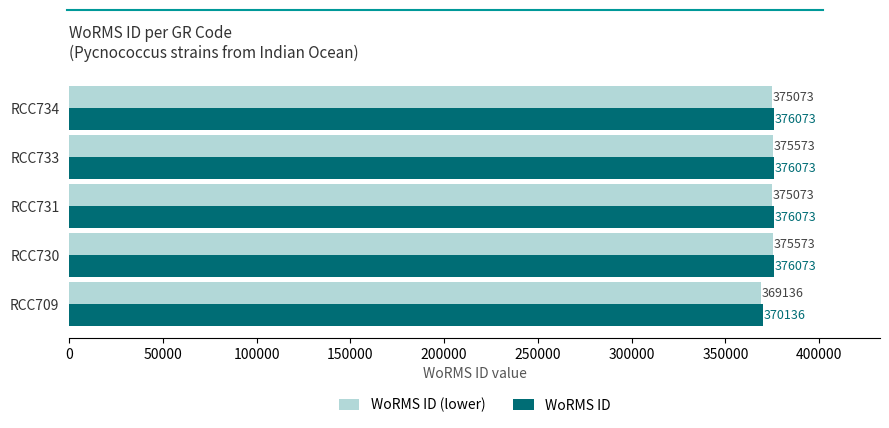

What are all the series names shown in the legend?

WoRMS ID (lower), WoRMS ID